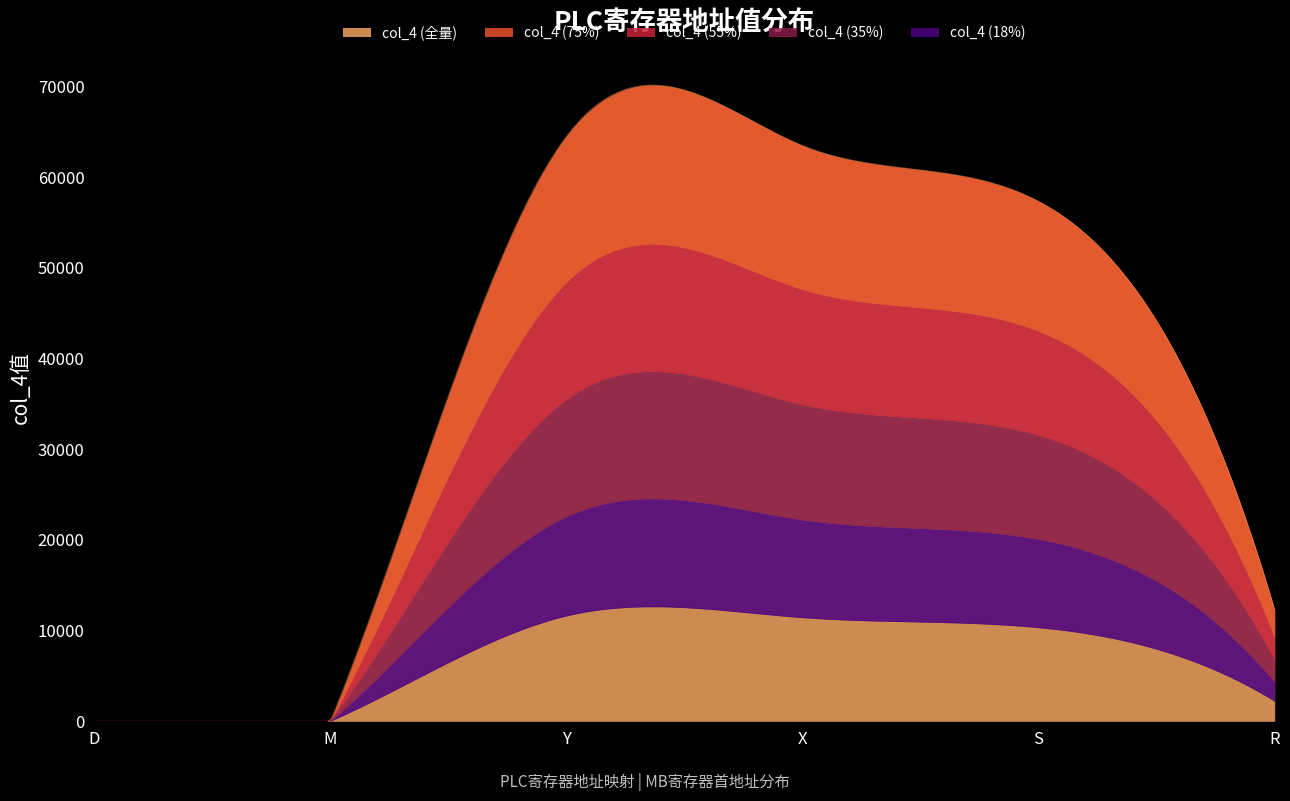

Reading right to left, extract all data points from this chart.

12288	57344	63488	64512	0	0